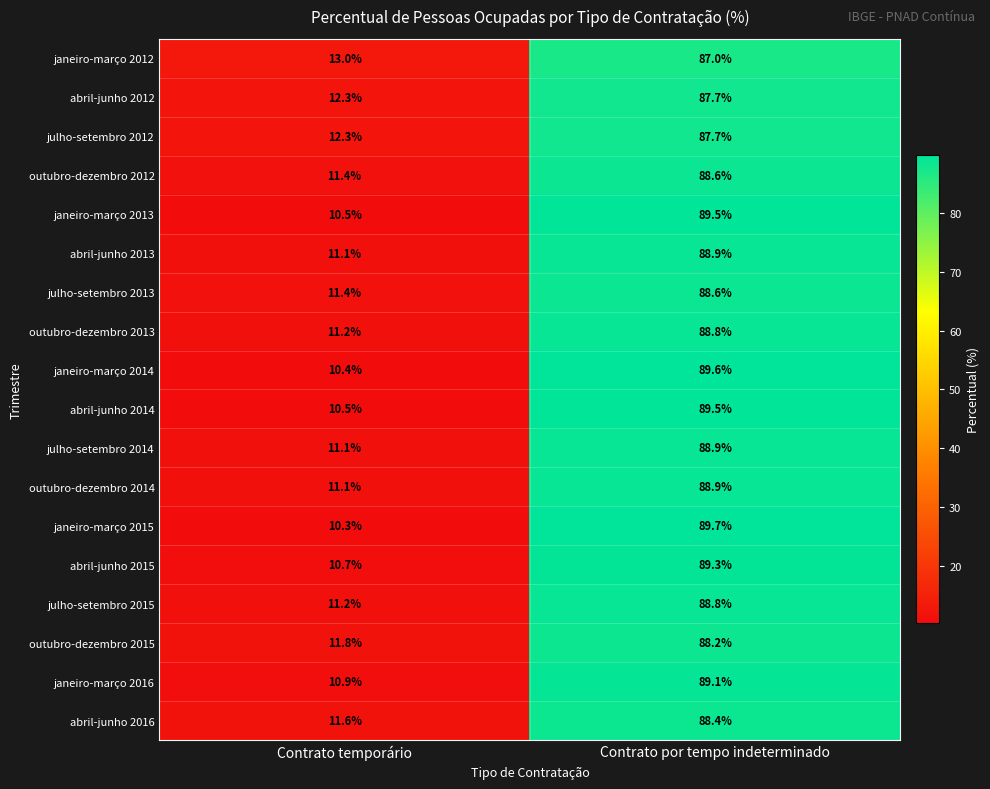

Is it true that abril-junho 2012 equals 87.7 at Contrato por tempo indeterminado?

True